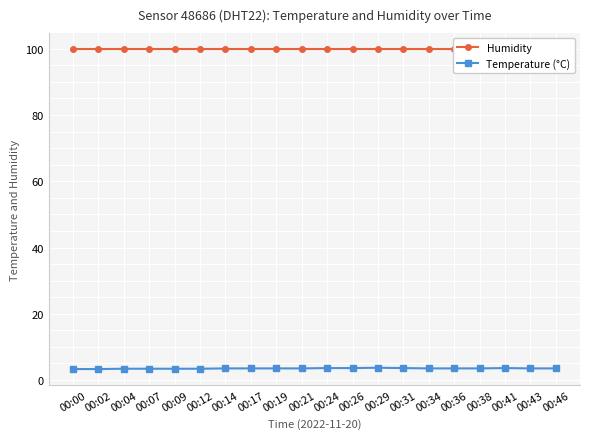

What is the maximum value for Temperature (°C)?

3.7